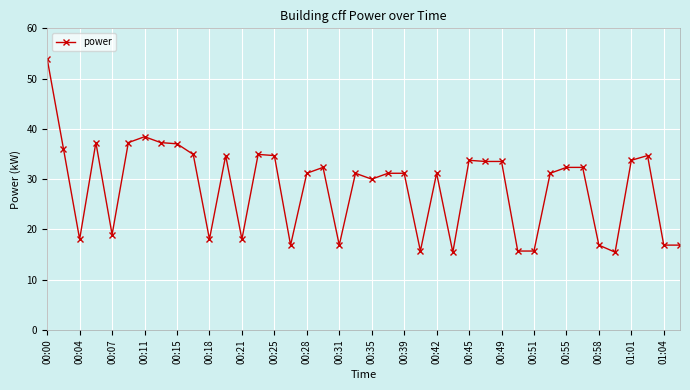

What is the maximum value shown in the chart?

53.9